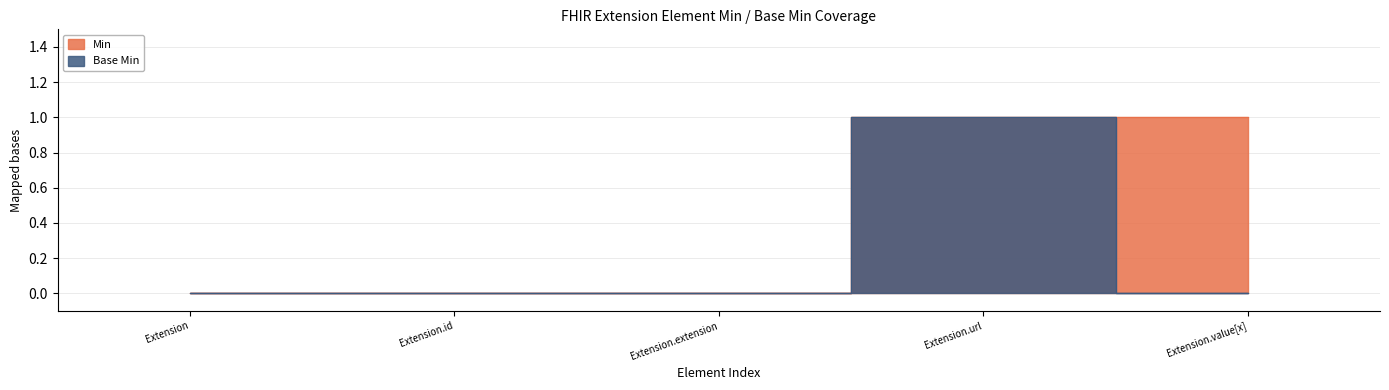

Reading left to right, extract all data points from this chart.

Min: 0	0	0	1	1
Base Min: 0	0	0	1	0